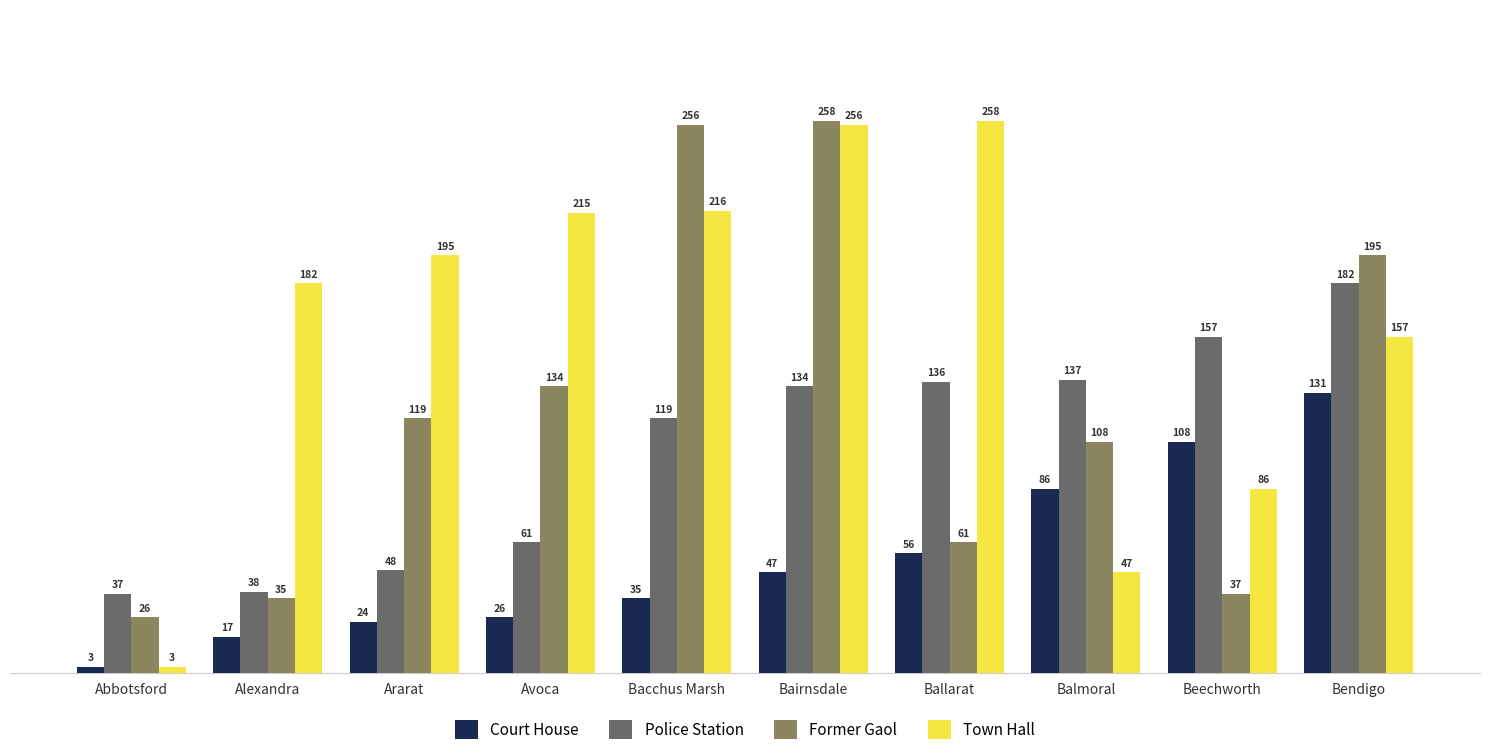

How many bars are there in total?

40